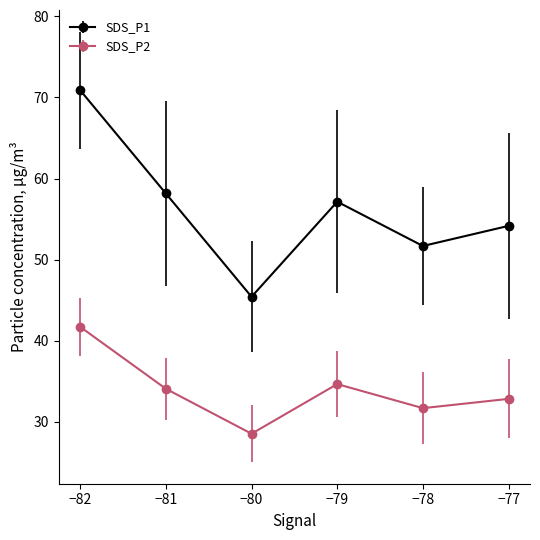

What is the spread (max minus min) of values at −81?

24.1